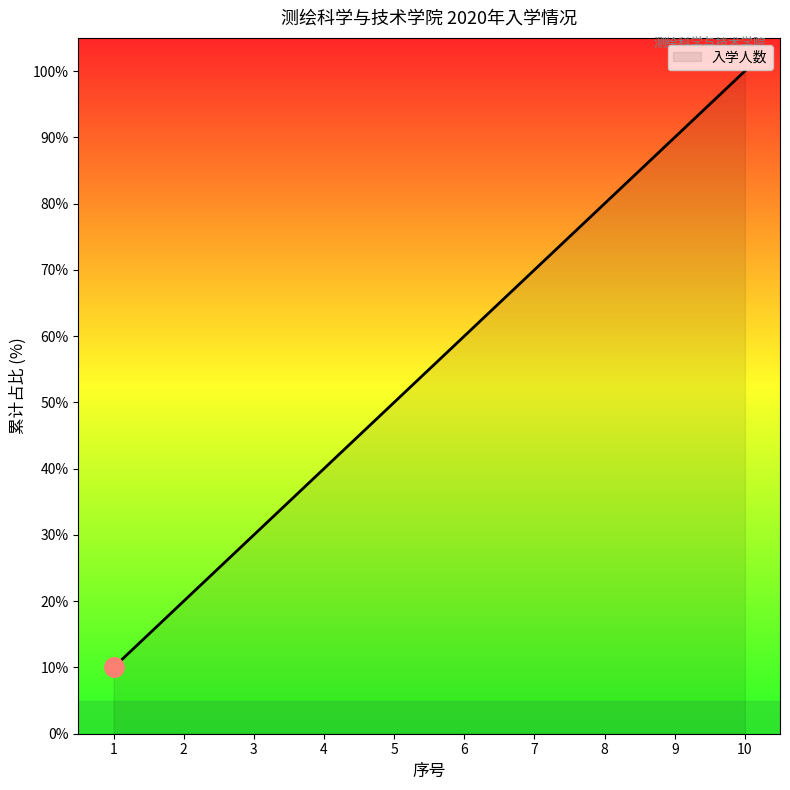

What is the sum of the values at 1 and 7?

80